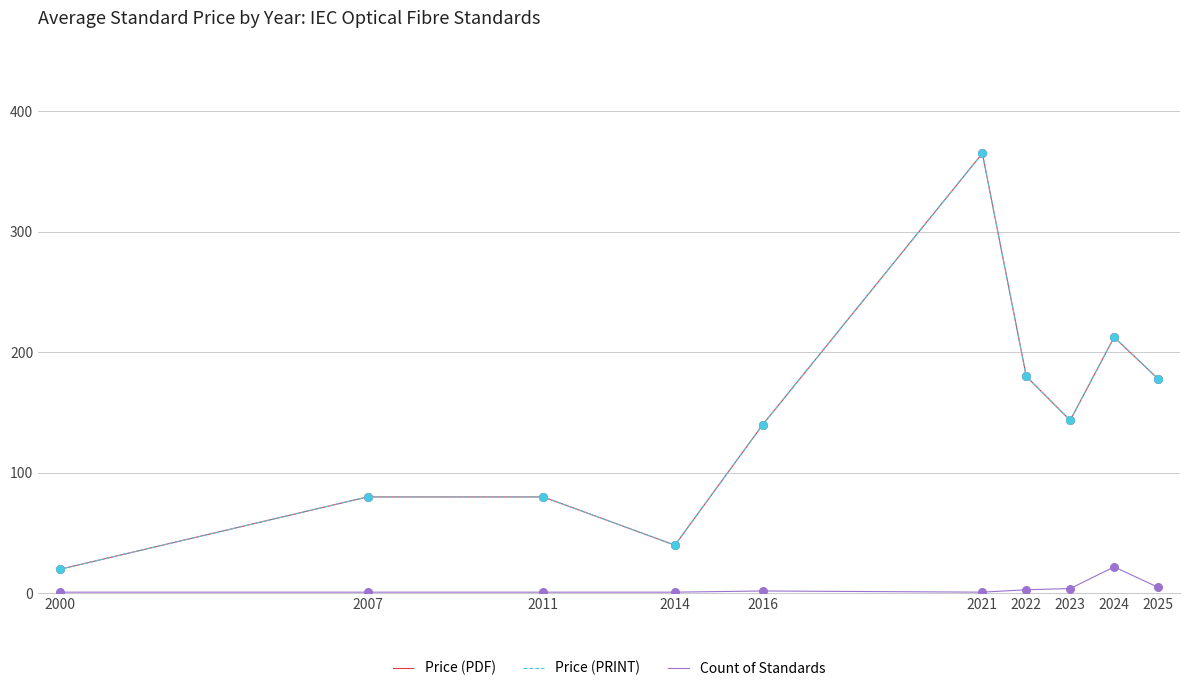

Which series has the largest total across all categories?

Price (PDF)